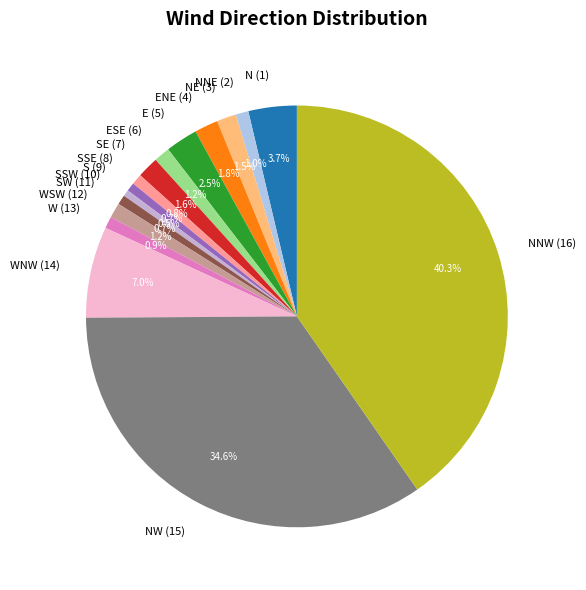

To the nearest percent, what is the average slice percentage?

6%